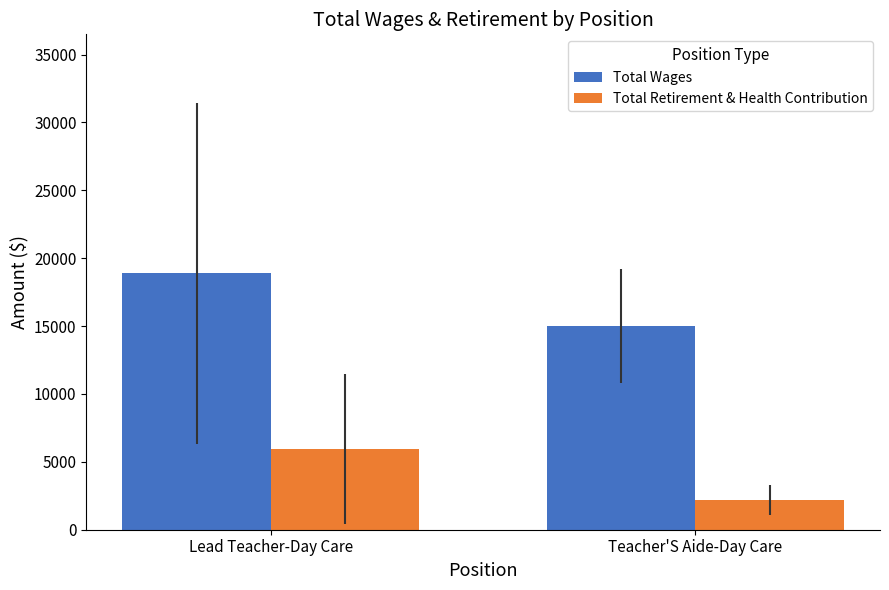

The value of Total Retirement & Health Contribution at Teacher'S Aide-Day Care is 2174.4. True or false?

True